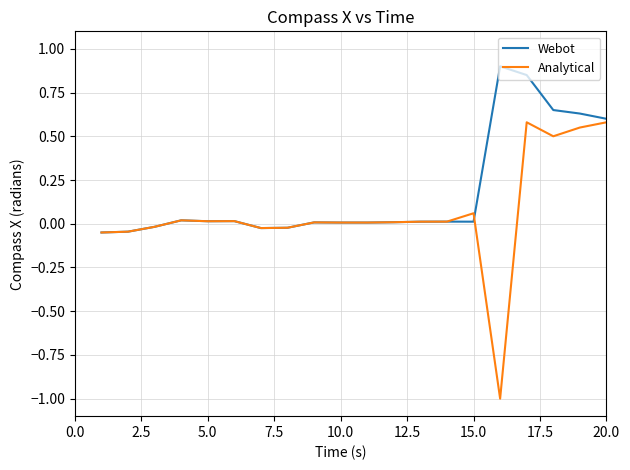

What is the maximum value shown in the chart?

0.9